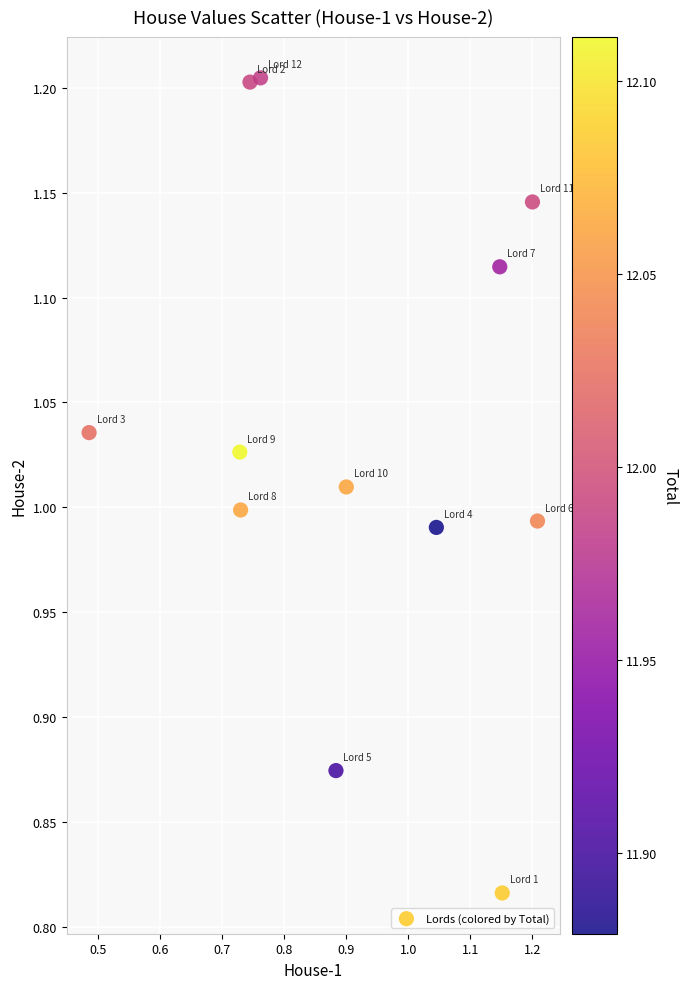

What is the range of Y values (max minus min)?

0.4